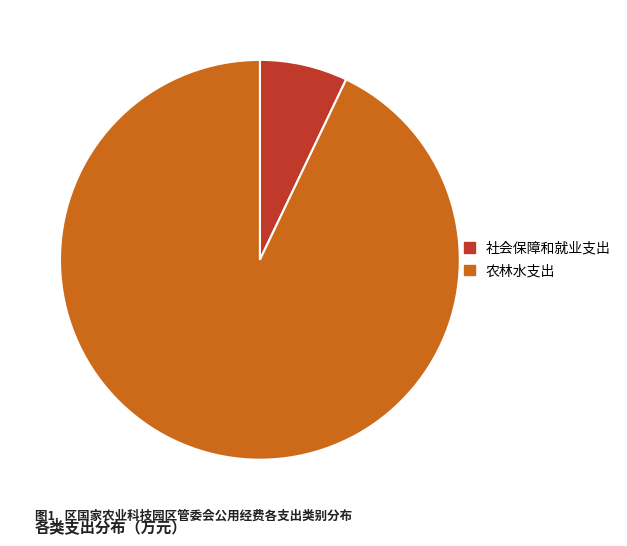

Which slice is the largest?

农林水支出